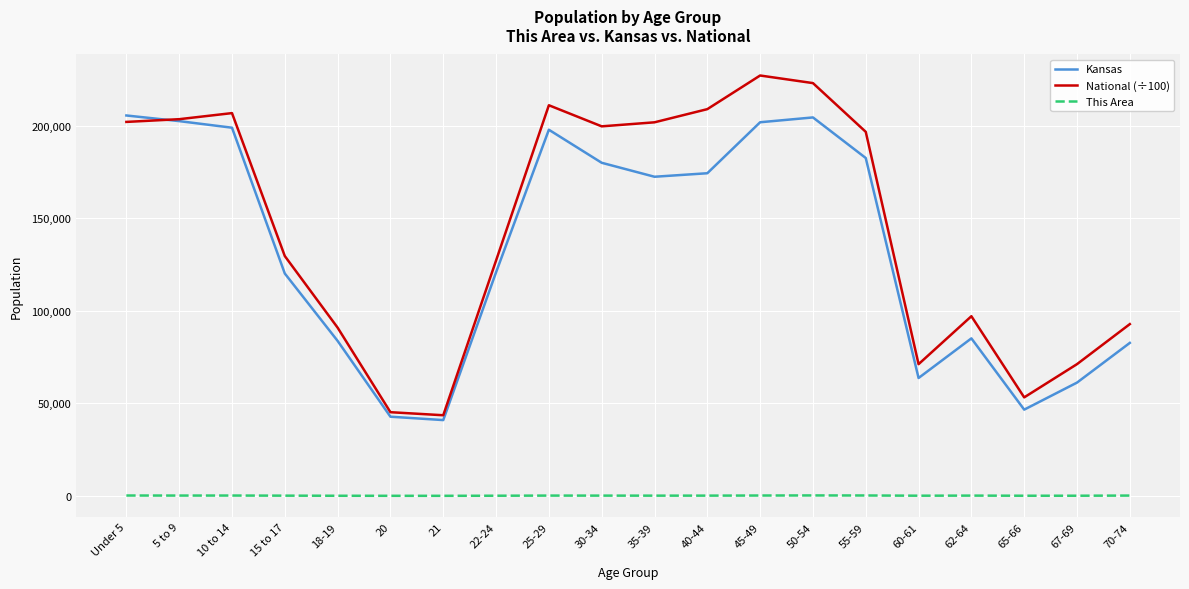

At which label does Kansas first exceed 172388?

Under 5